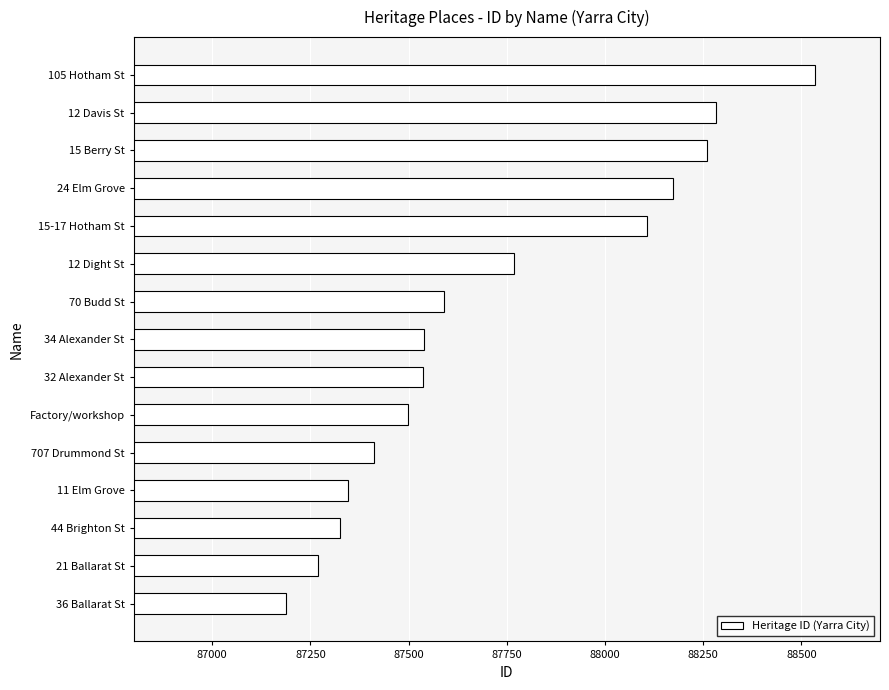

What is the minimum value shown in the chart?

87187